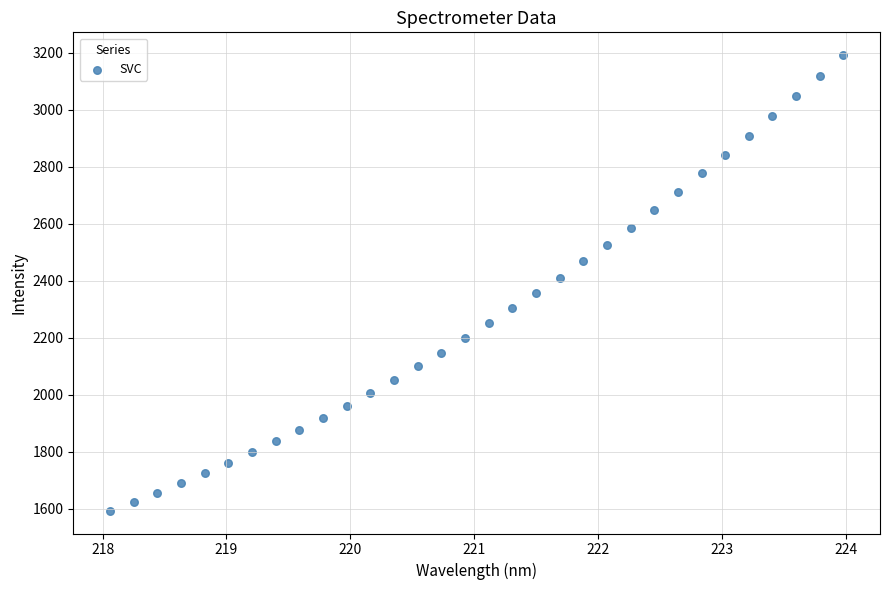

What is the range of Y values (max minus min)?

1599.5